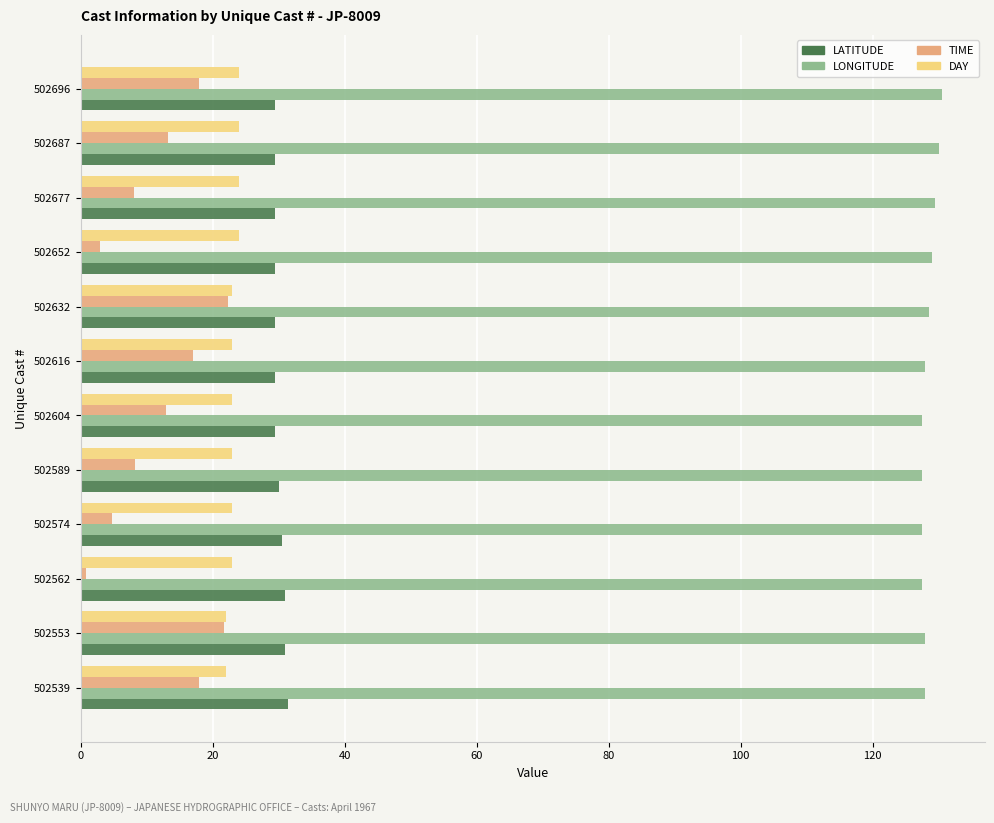

Which series has the largest total across all categories?

LONGITUDE